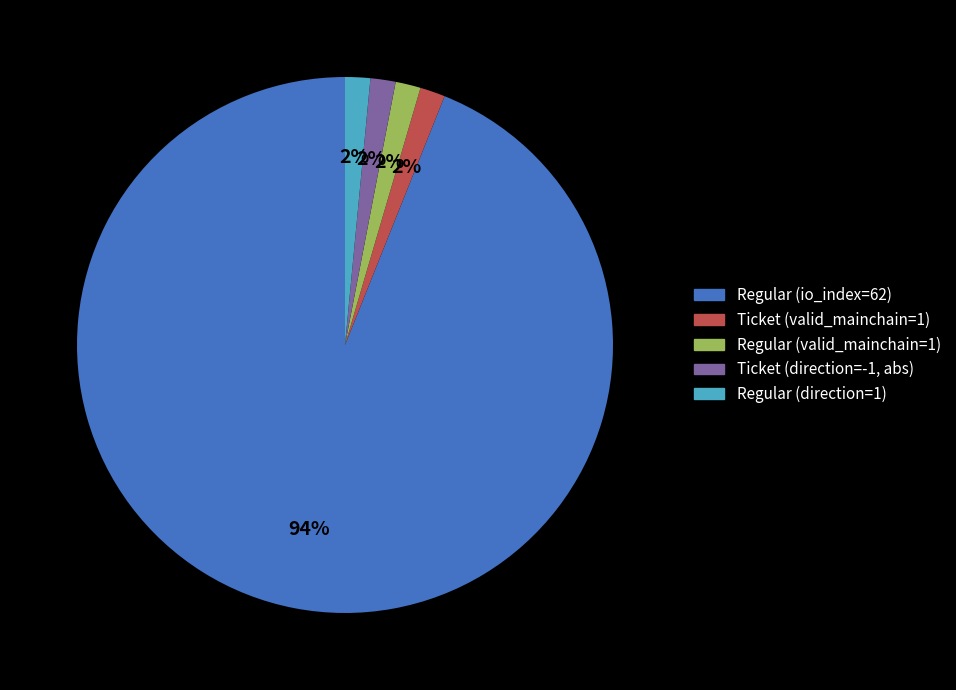

Is it true that Regular (direction=1) is 2% of the pie?

True